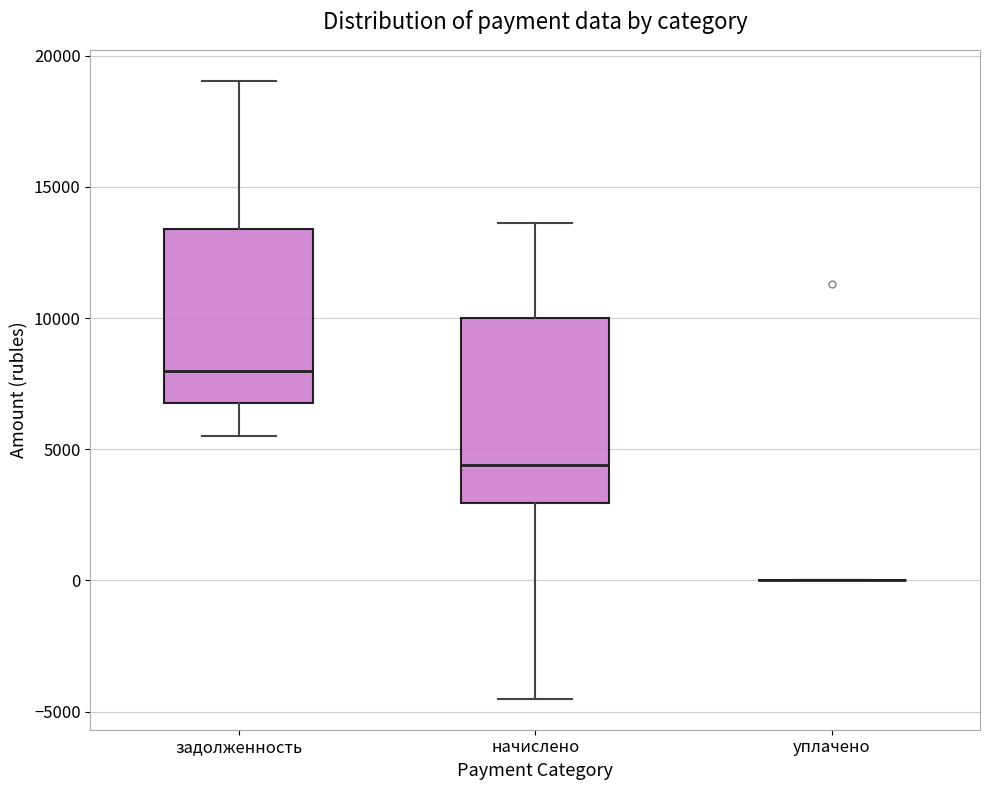

Reading left to right, transcribe this box plot: for each box, give where its median line is, the range the box spans, and where its two whiskers end, as read against the y-axis. The values are not printed on the chart, so give them approximately, as read against the axis.

задолженность: median 8000, box 6500 to 13500, whiskers 5500 to 19000
начислено: median 4500, box 3000 to 10000, whiskers -4500 to 13500
уплачено: box collapsed to a line at 0, whiskers 0 to 0